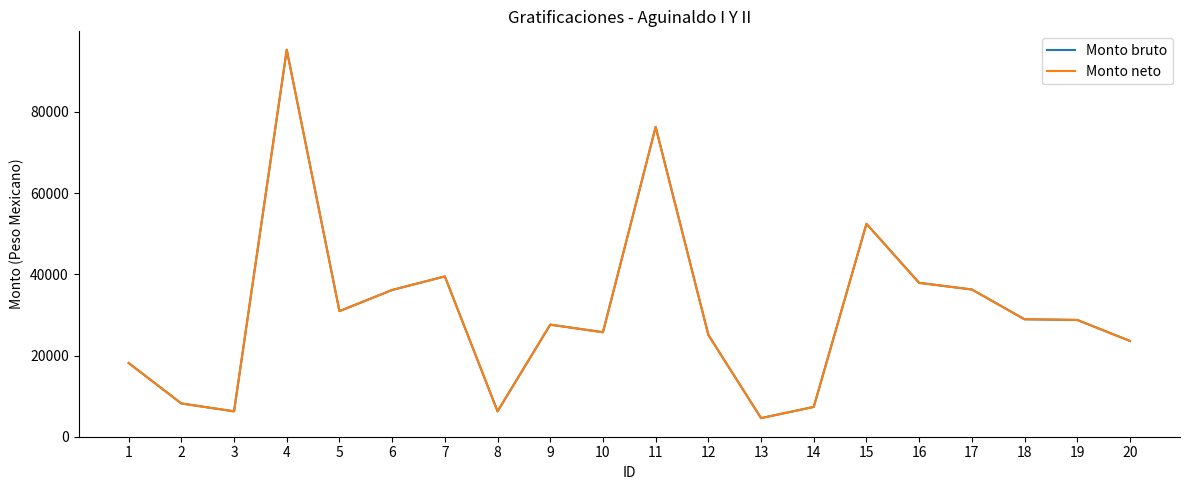

At which label does Monto bruto first exceed 28764?

4